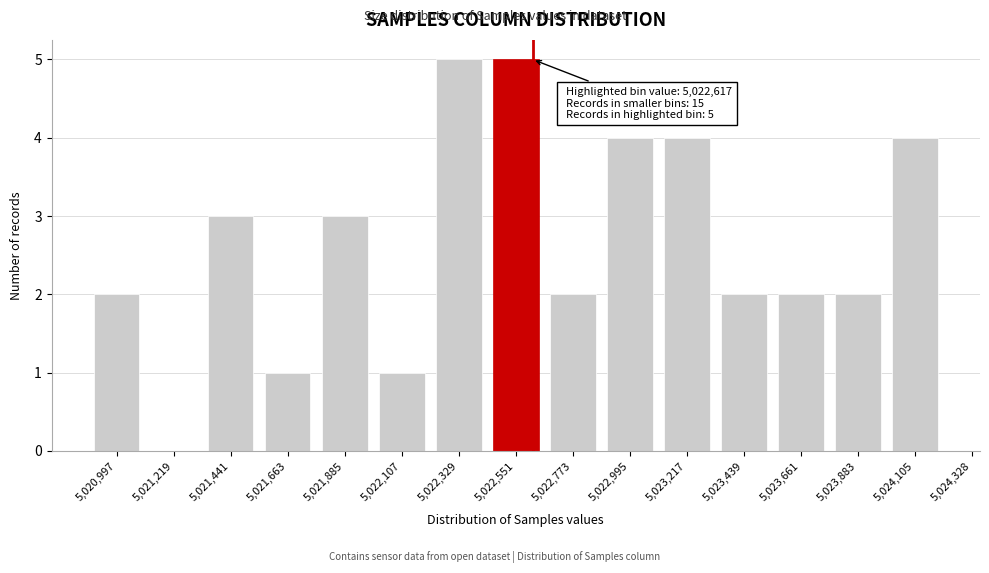

Reading left to right, extract all data points from this chart.

5,020,997=2	5,021,219=0	5,021,441=3	5,021,663=1	5,021,885=3	5,022,107=1	5,022,329=5	5,022,551=5	5,022,773=2	5,022,995=4	5,023,217=4	5,023,439=2	5,023,661=2	5,023,883=2	5,024,105=4